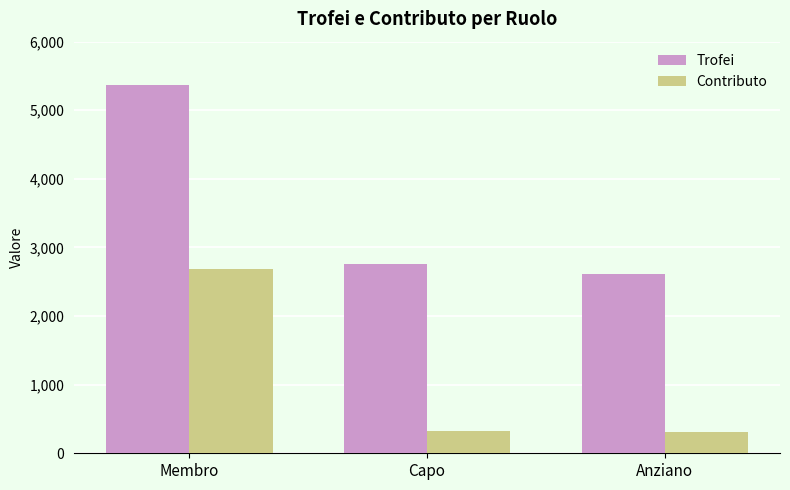

Between Membro and Capo, which series saw the biggest shift?

Trofei